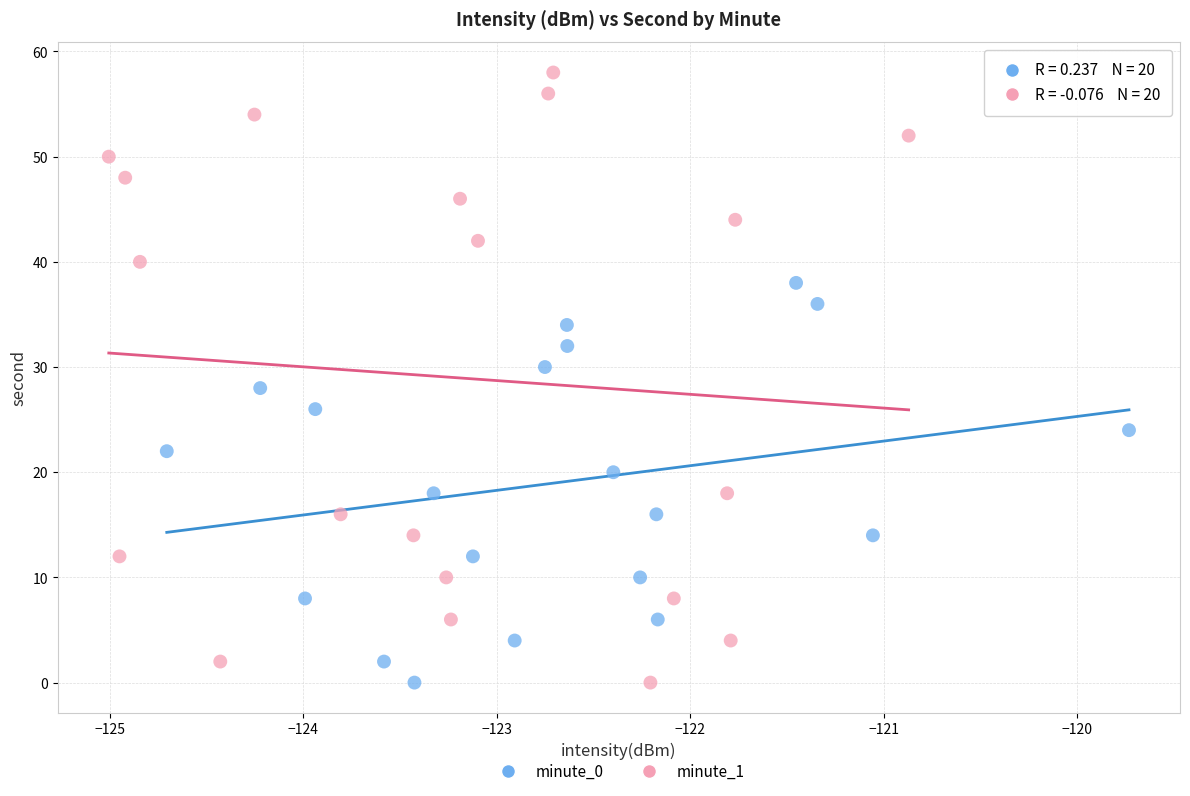

What are all the series names shown in the legend?

minute_0, minute_1